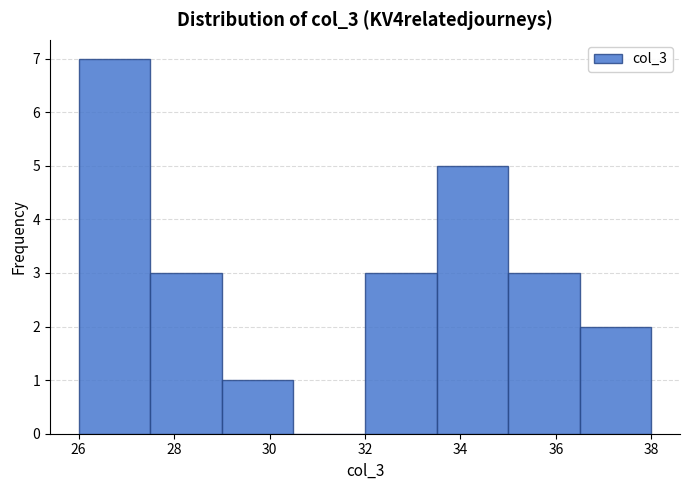

Reading left to right, transcribe this chart: for each bar, give the range it covers on the x-axis and its height. Neither the bar edges nor the heights are printed on the chart, so give them approximately, as read against the axes.

26.0 to 27.5: 7
27.5 to 29.0: 3
29.0 to 30.5: 1
30.5 to 32.0: 0
32.0 to 33.5: 3
33.5 to 35.0: 5
35.0 to 36.5: 3
36.5 to 38.0: 2